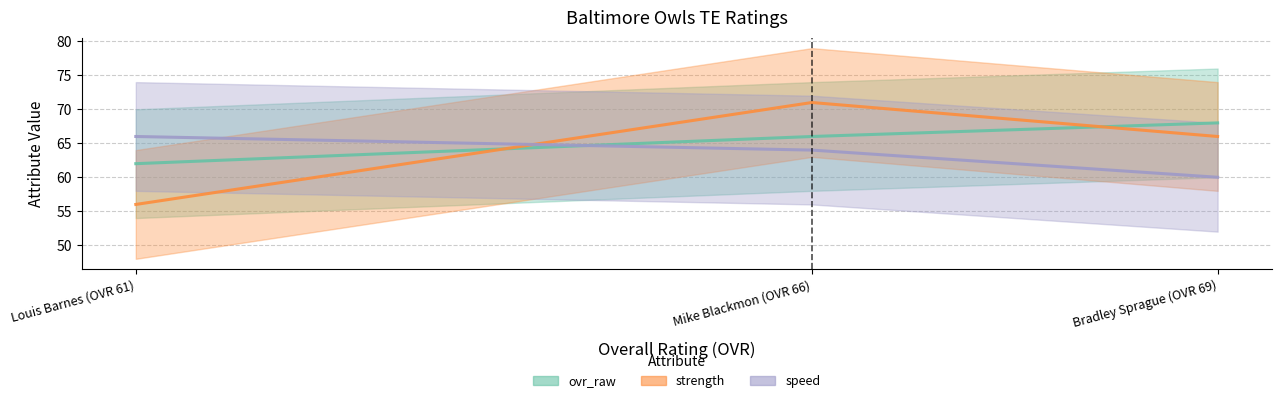

What is the label of the 2nd point from the left?

Mike Blackmon (OVR 66)